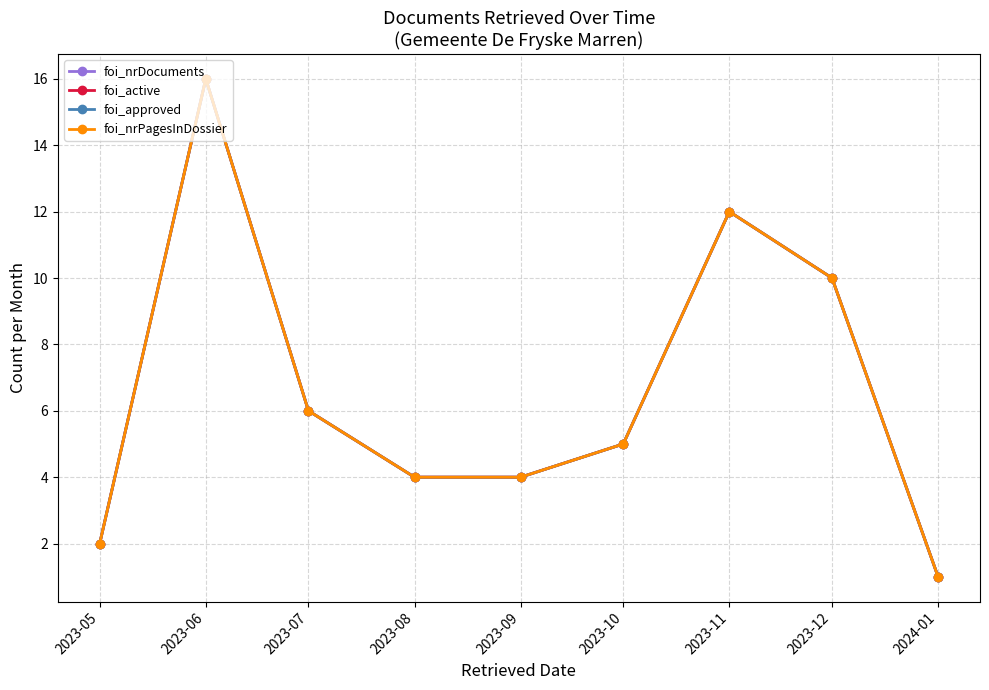

Reading right to left, list all the values displayed in this chart.

foi_nrDocuments: 2024-01=1	2023-12=10	2023-11=12	2023-10=5	2023-09=4	2023-08=4	2023-07=6	2023-06=16	2023-05=2
foi_active: 2024-01=1	2023-12=10	2023-11=12	2023-10=5	2023-09=4	2023-08=4	2023-07=6	2023-06=16	2023-05=2
foi_approved: 2024-01=1	2023-12=10	2023-11=12	2023-10=5	2023-09=4	2023-08=4	2023-07=6	2023-06=16	2023-05=2
foi_nrPagesInDossier: 2024-01=1	2023-12=10	2023-11=12	2023-10=5	2023-09=4	2023-08=4	2023-07=6	2023-06=16	2023-05=2